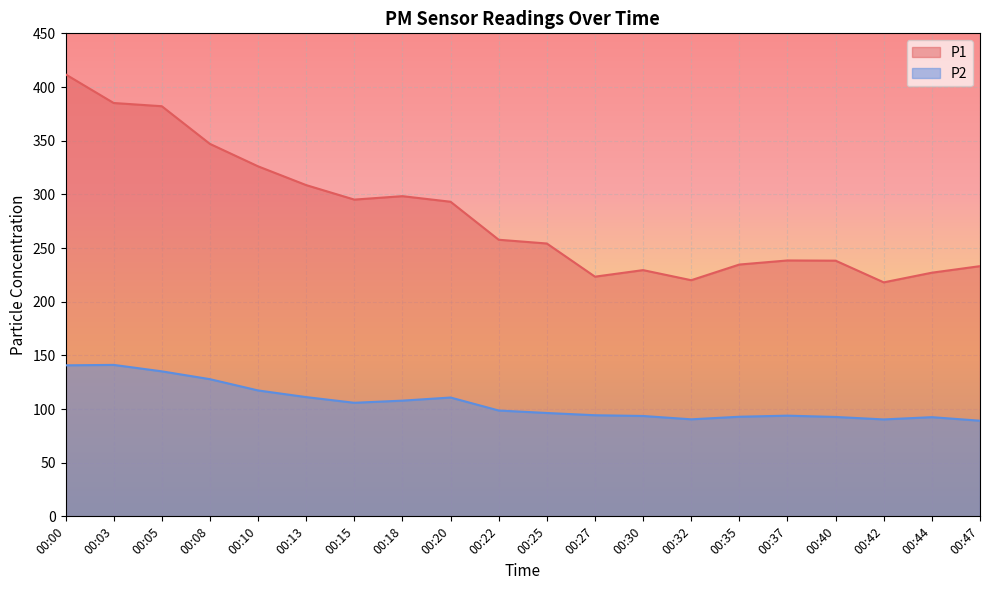

Reading right to left, what are all the values shown in this chart?

P1: 00:47=233.1	00:44=227.0	00:42=218.0	00:40=238.2	00:37=238.4	00:35=234.6	00:32=220.0	00:30=229.4	00:27=223.3	00:25=254.2	00:22=257.7	00:20=293.1	00:18=298.3	00:15=295.1	00:13=308.6	00:10=326.1	00:08=347.0	00:05=382.1	00:03=385.1	00:00=411.8
P2: 00:47=89.1	00:44=92.4	00:42=90.3	00:40=92.6	00:37=93.8	00:35=92.8	00:32=90.4	00:30=93.5	00:27=94.2	00:25=96.3	00:22=98.6	00:20=110.7	00:18=107.8	00:15=105.8	00:13=111.1	00:10=117.3	00:08=127.8	00:05=135.1	00:03=141.1	00:00=140.7